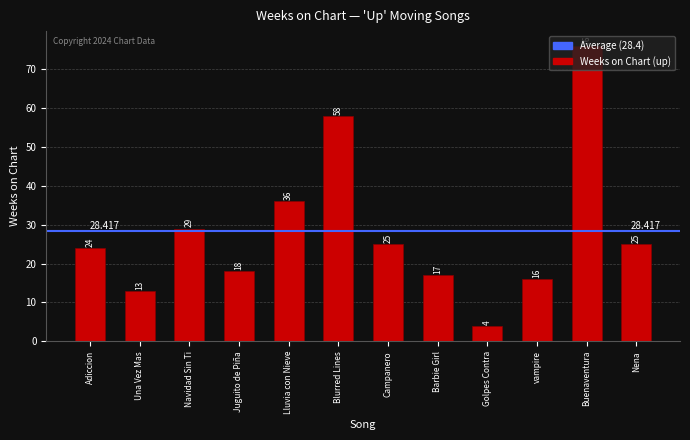

What is the maximum value shown in the chart?

76